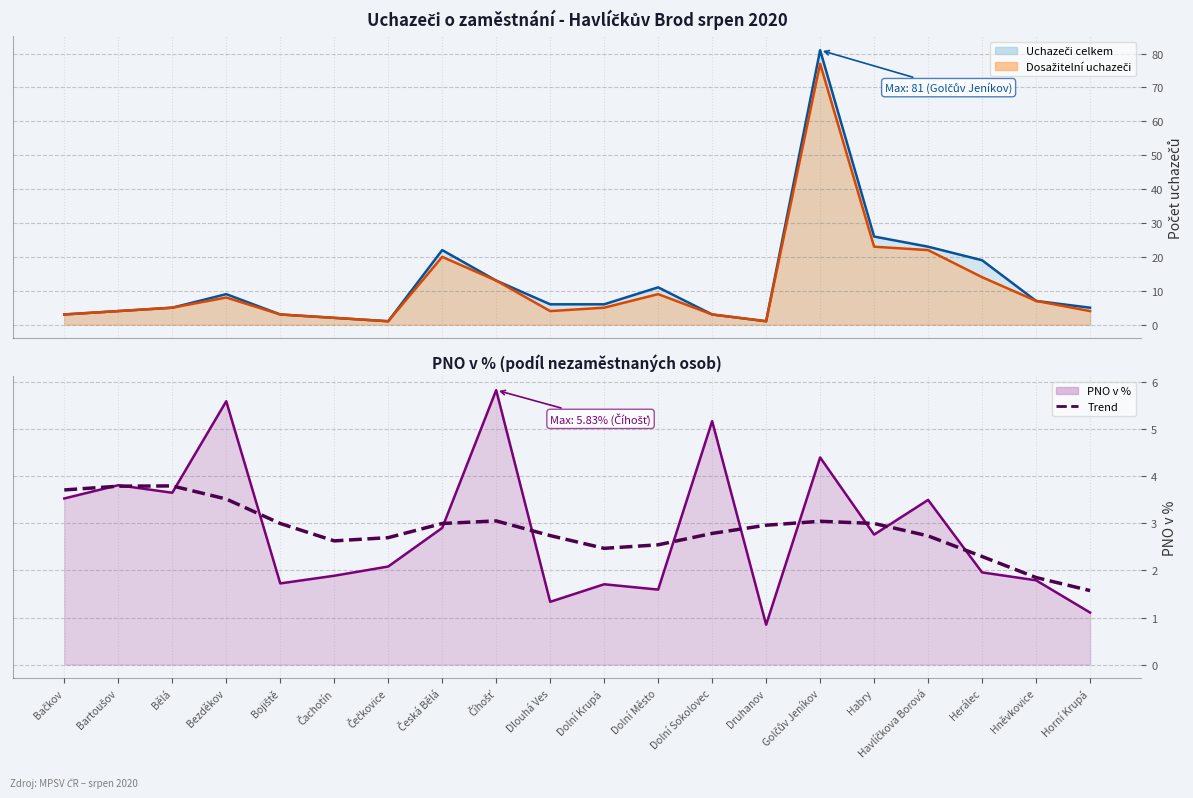

Rank the series by their maximum value, from lowest to highest.

PNO v % (trend), PNO v %, Dosažitelní uchazeči, Uchazeči celkem